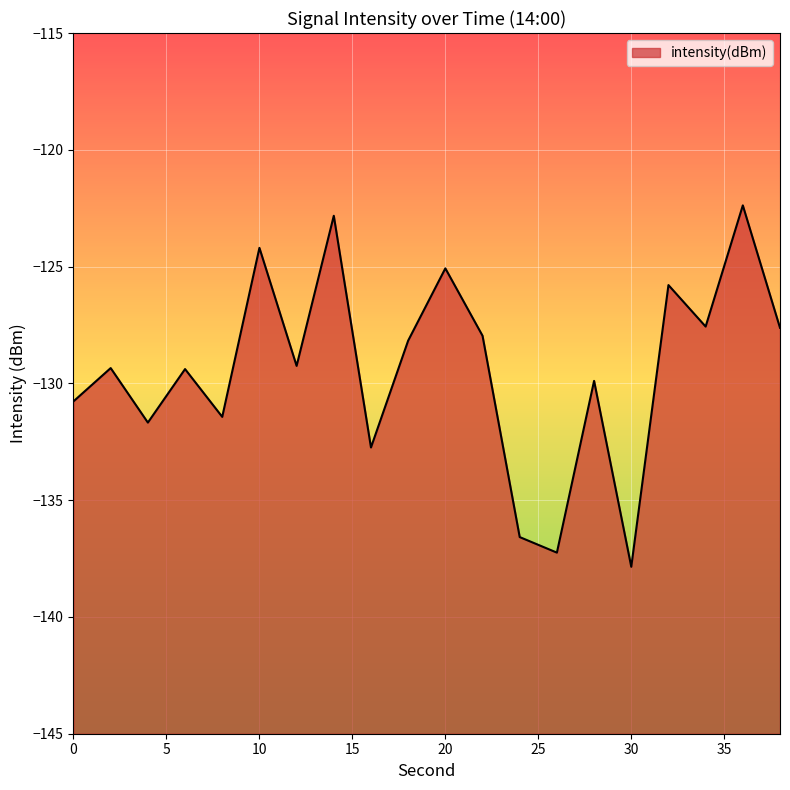

Rank the categories by value from lowest to highest.

30, 26, 24, 16, 4, 8, 0, 28, 6, 2, 12, 18, 22, 38, 34, 32, 20, 10, 14, 36